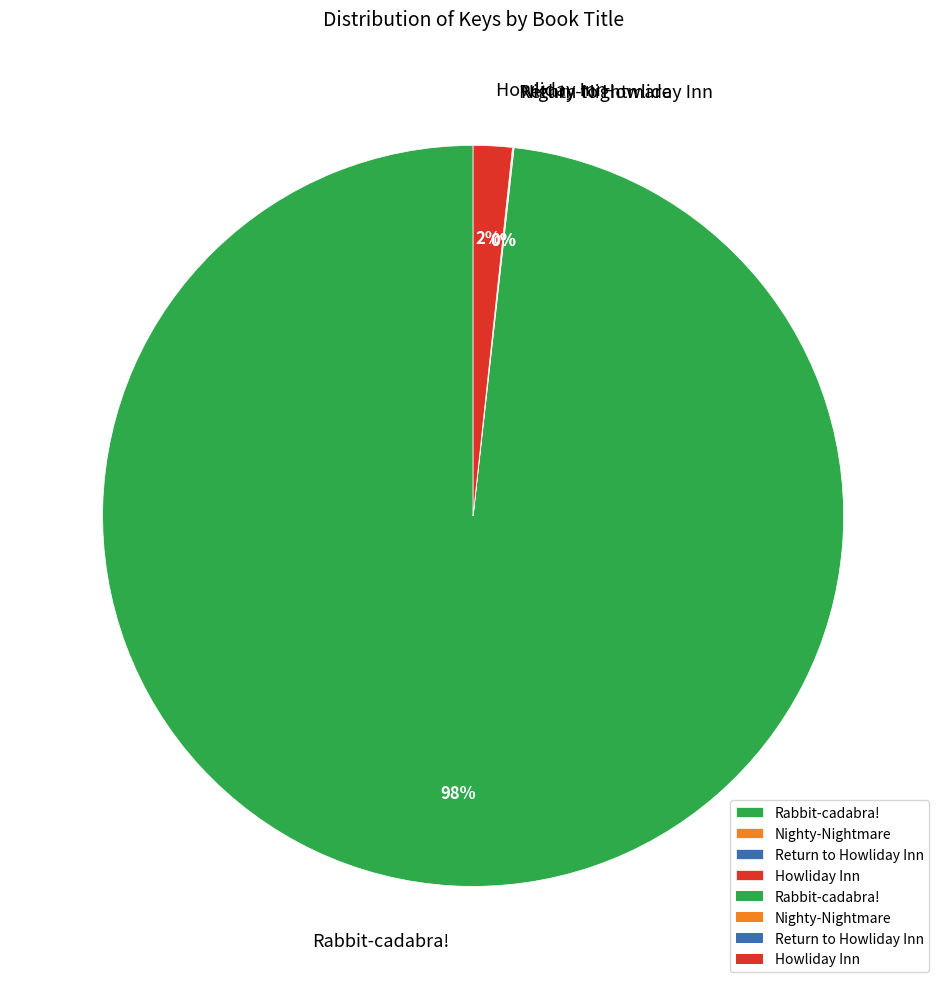

To the nearest percent, what is the combined percentage of Rabbit-cadabra! and Howliday Inn?

100%